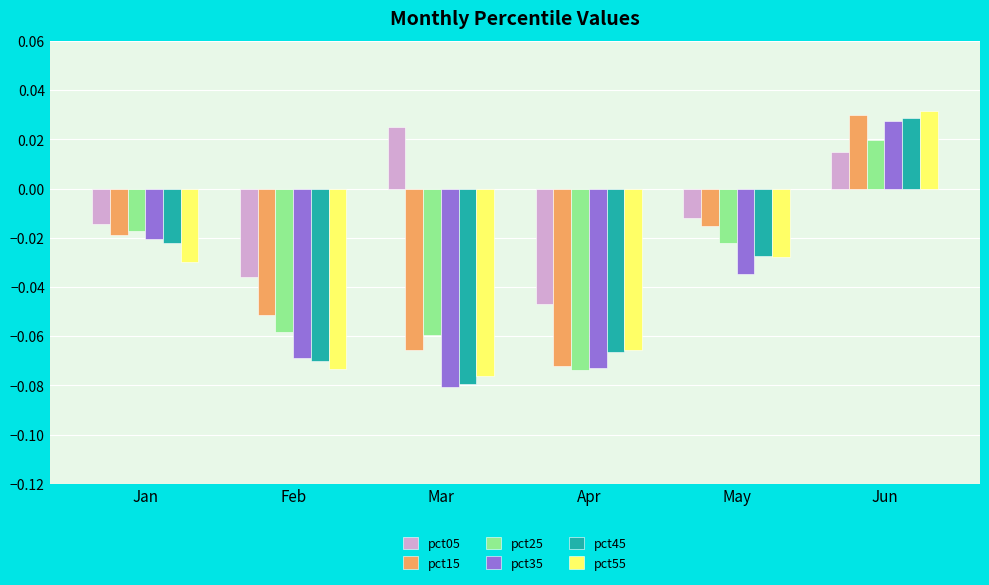

Does the chart contain any negative values?

Yes